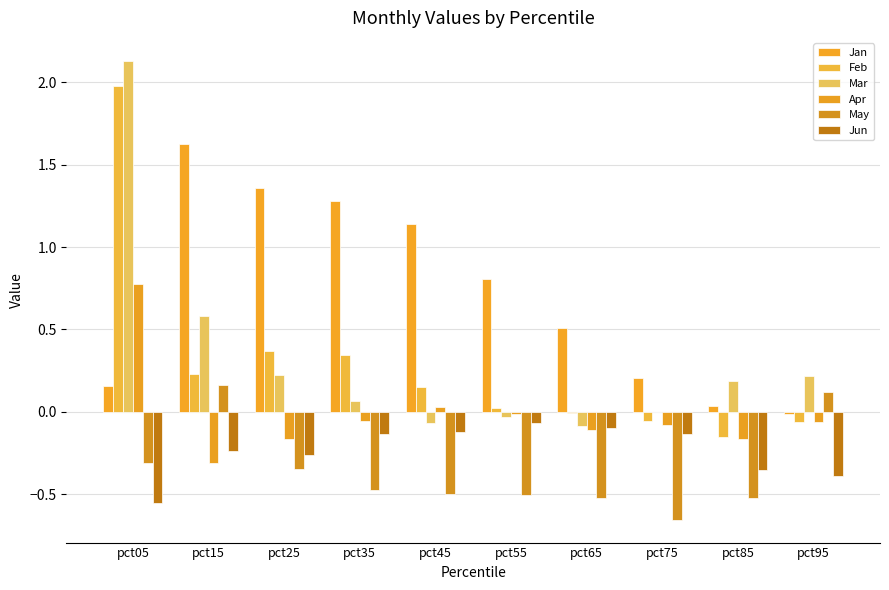

Rank the series at pct75 from highest to lowest value.

Jan, Mar, Feb, Apr, Jun, May